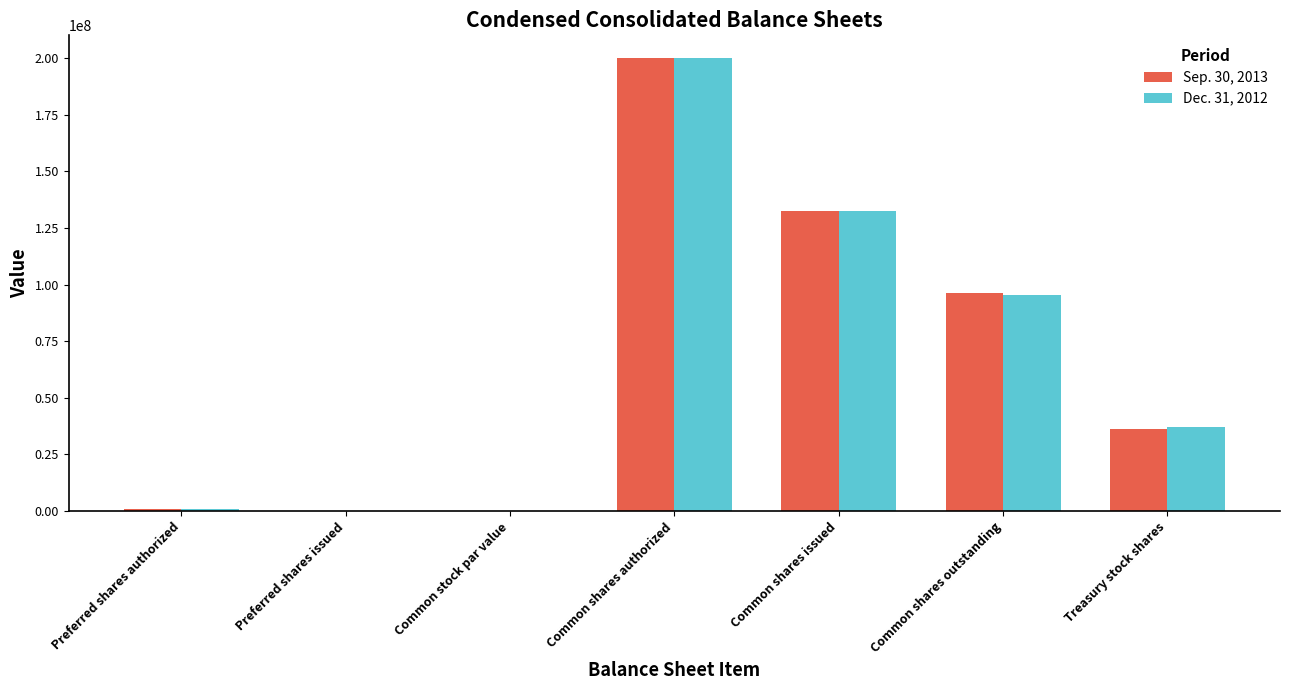

Is it true that Dec. 31, 2012 equals 132349534.0 at Common shares issued?

True